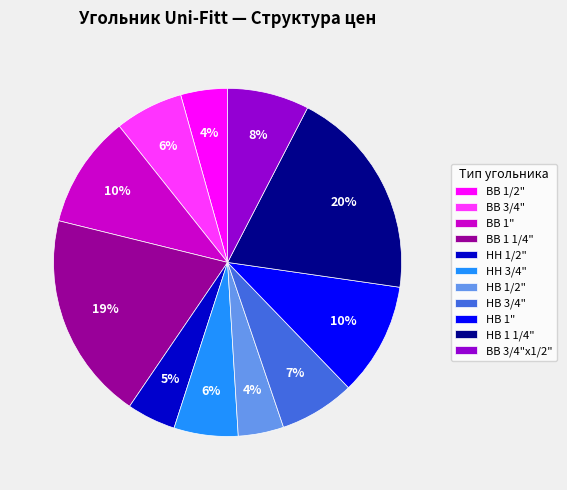

Combined, do ВВ 3/4" and ВВ 1 1/4" account for over 50%?

No